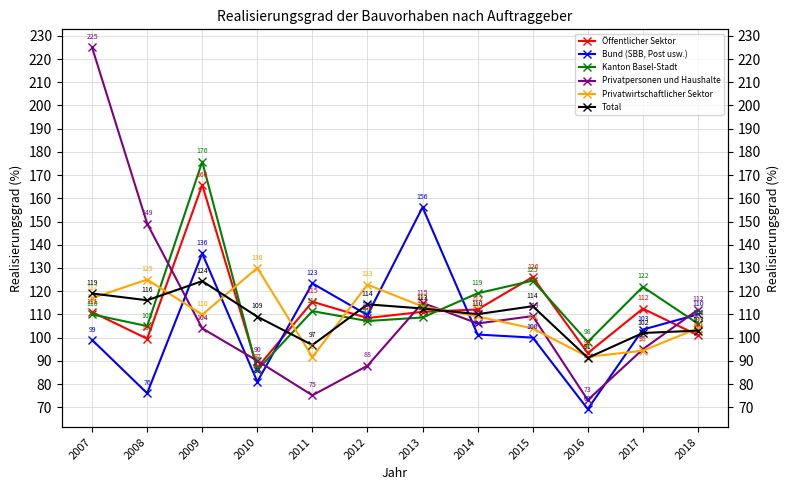

Which category has the highest value in the Total series?

2009